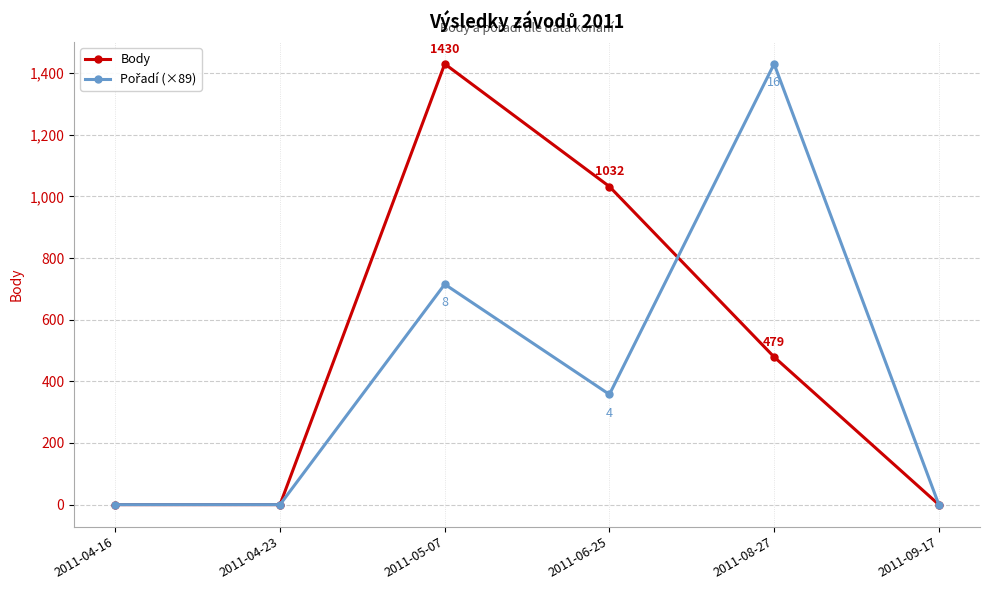

Does the chart display data point markers on the line(s)?

Yes